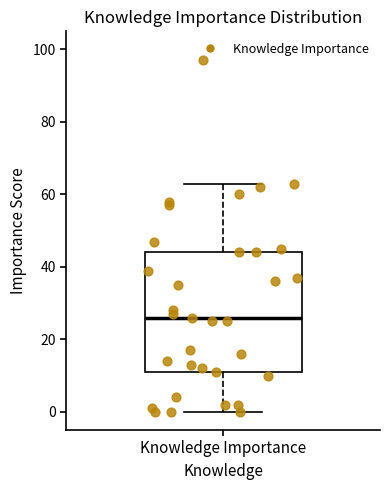

Read this box plot against the y-axis: the position of the median line, the range covered by the box, and the ends of both whiskers. The values are not printed on the chart, so give them approximately, as read against the axis.

median 26, box 12 to 44, whiskers 0 to 64